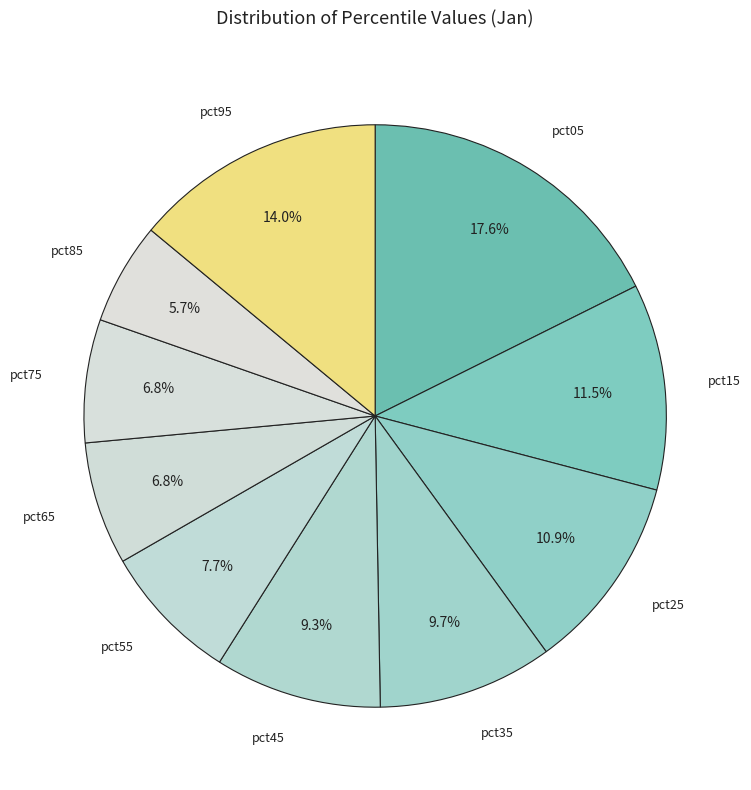

How many segments does this pie chart have?

10